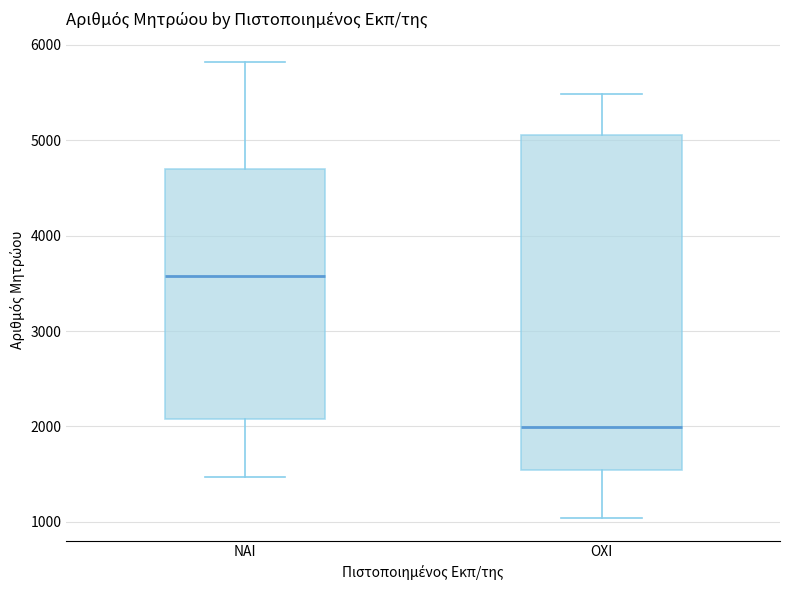

Reading left to right, read every box against the y-axis: the position of its median line, the range the box covers, and the ends of its whiskers. The values are not printed on the chart, so give them approximately, as read against the axis.

ΝΑΙ: median 3600, box 2100 to 4700, whiskers 1500 to 5800
ΟΧΙ: median 2000, box 1500 to 5100, whiskers 1000 to 5500